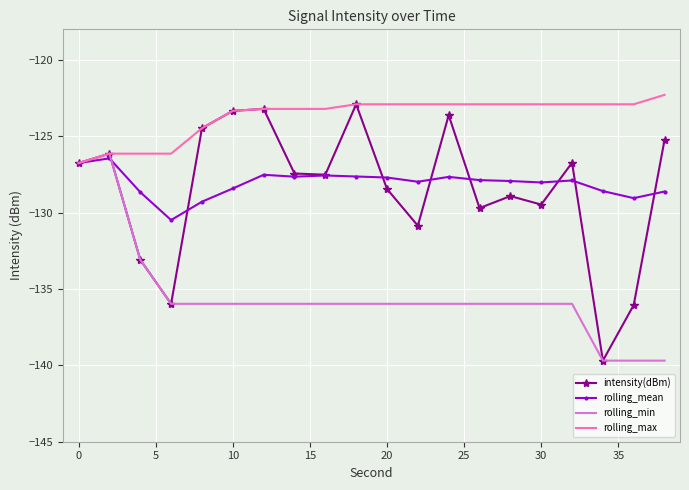

Which series has the widest spread of values?

intensity(dBm)